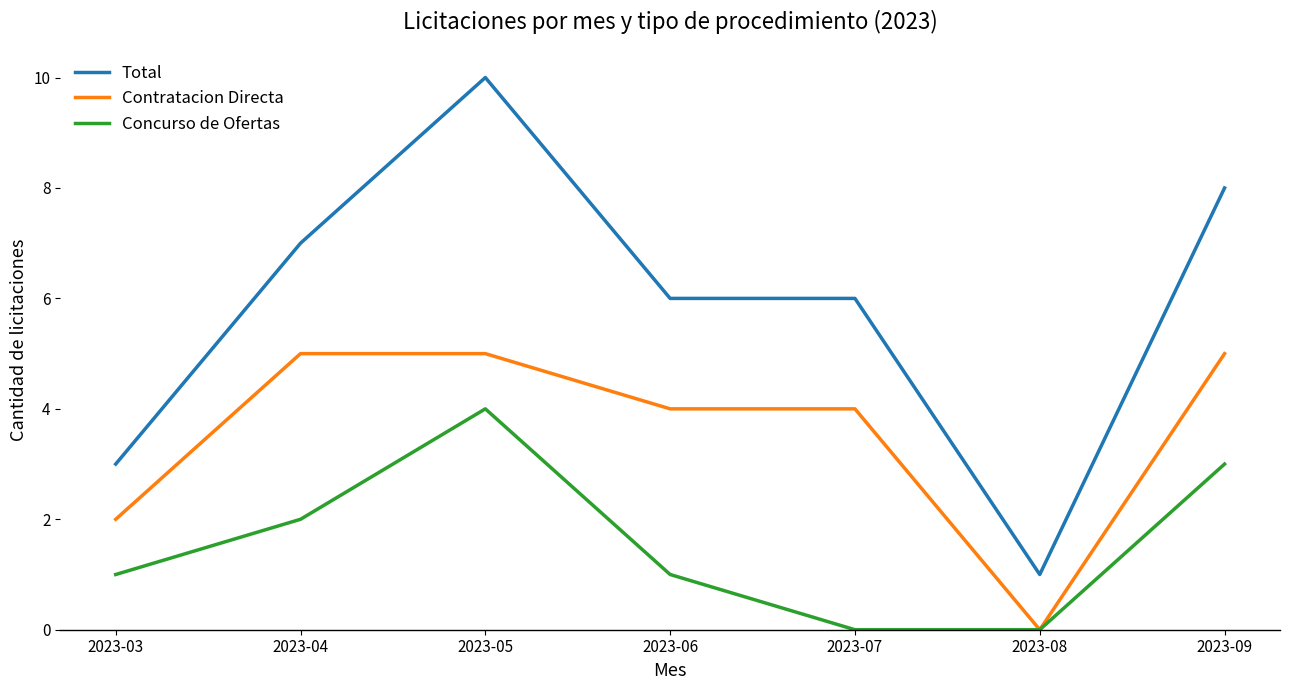

Reading left to right, transcribe all the data shown in this chart.

Total: 2023-03=3	2023-04=7	2023-05=10	2023-06=6	2023-07=6	2023-08=1	2023-09=8
Contratacion Directa: 2023-03=2	2023-04=5	2023-05=5	2023-06=4	2023-07=4	2023-08=0	2023-09=5
Concurso de Ofertas: 2023-03=1	2023-04=2	2023-05=4	2023-06=1	2023-07=0	2023-08=0	2023-09=3